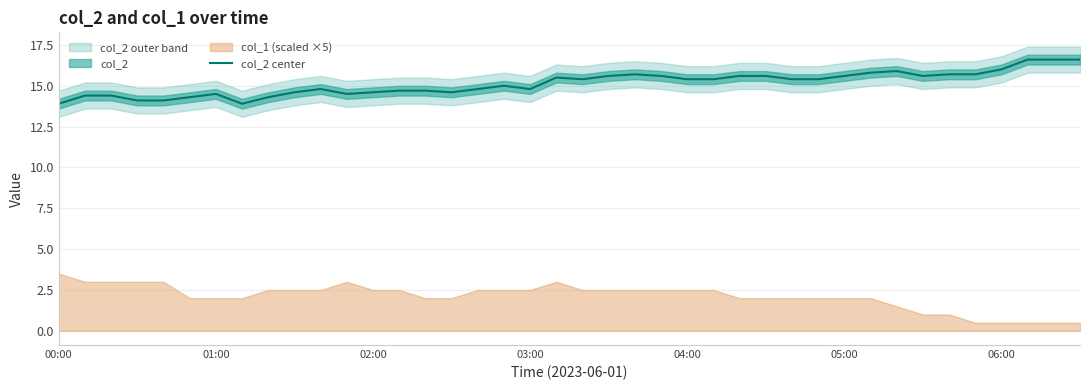

How many interior local peaks (higher than both neighbors) does the data have?

6